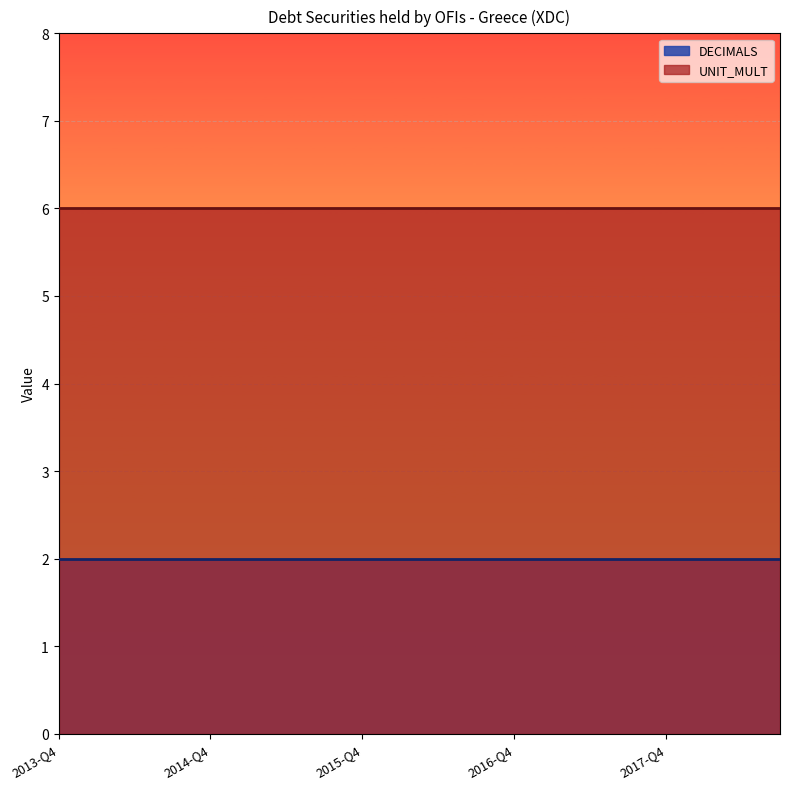

Between 2016-Q2 and 2014-Q2, which is larger?

2016-Q2